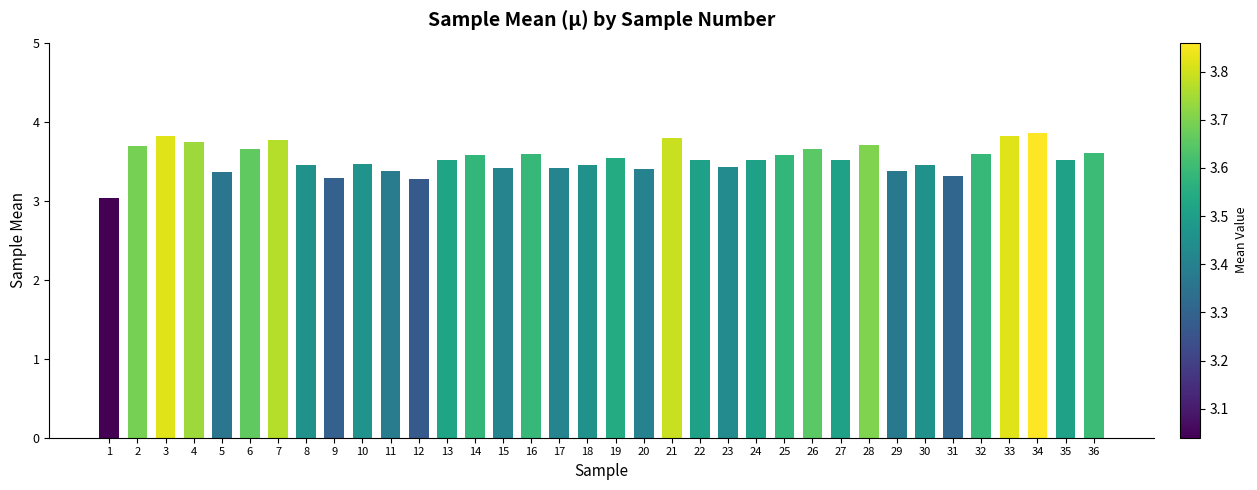

What is the change in value from 4 to 35?

-0.2